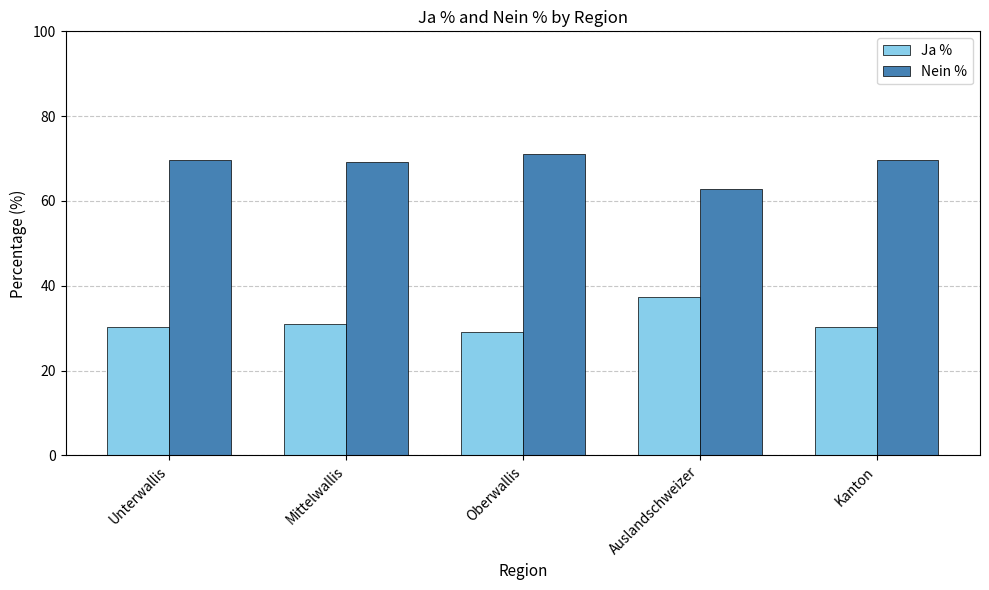

Rank the series by their average value, from lowest to highest.

Ja %, Nein %